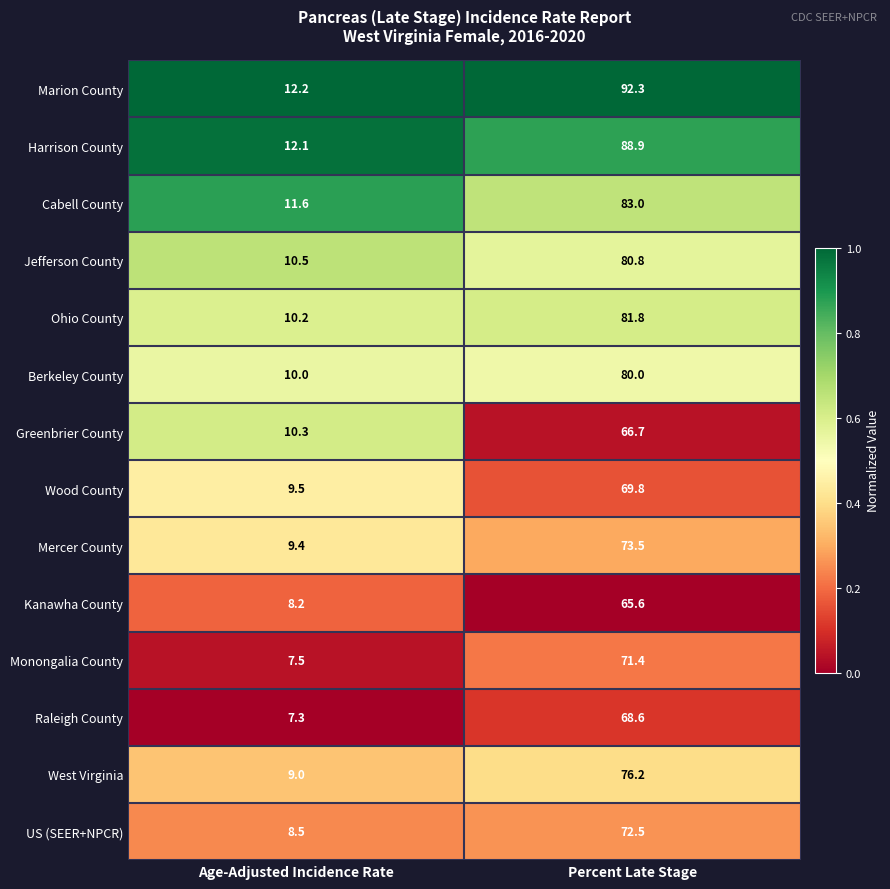

What is the average value of the Harrison County series?

50.5